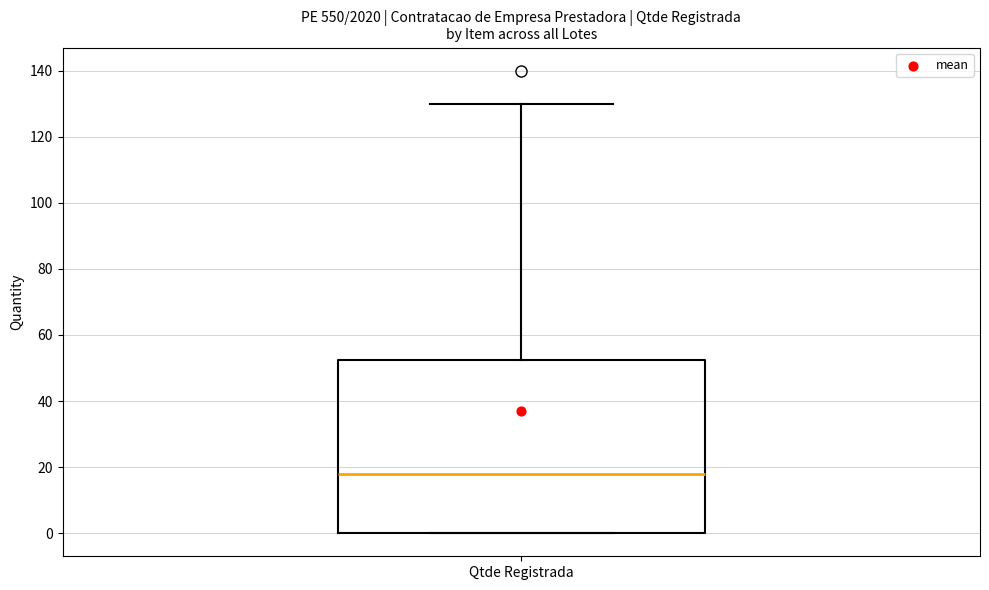

Read this box plot against the y-axis: the position of the median line, the range covered by the box, and the ends of both whiskers. The values are not printed on the chart, so give them approximately, as read against the axis.

median 18, box 0 to 52, whiskers 0 to 130